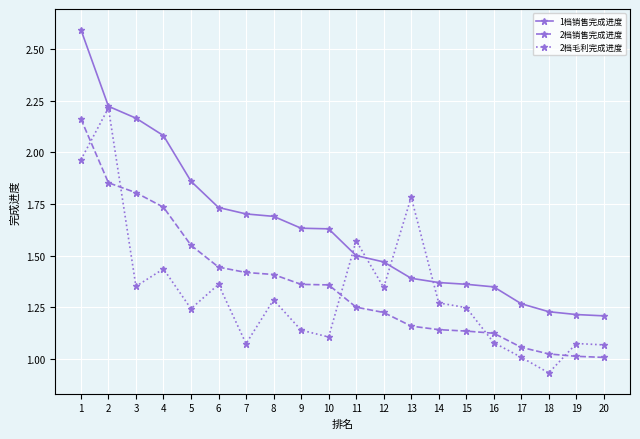

How many lines are shown in the chart?

3